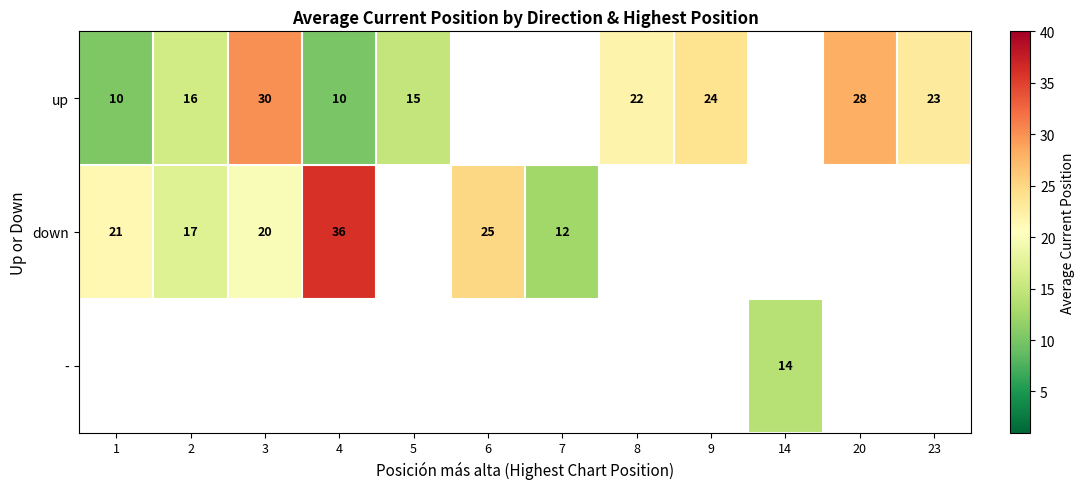

At how many categories does at least one series exceed 26?

3